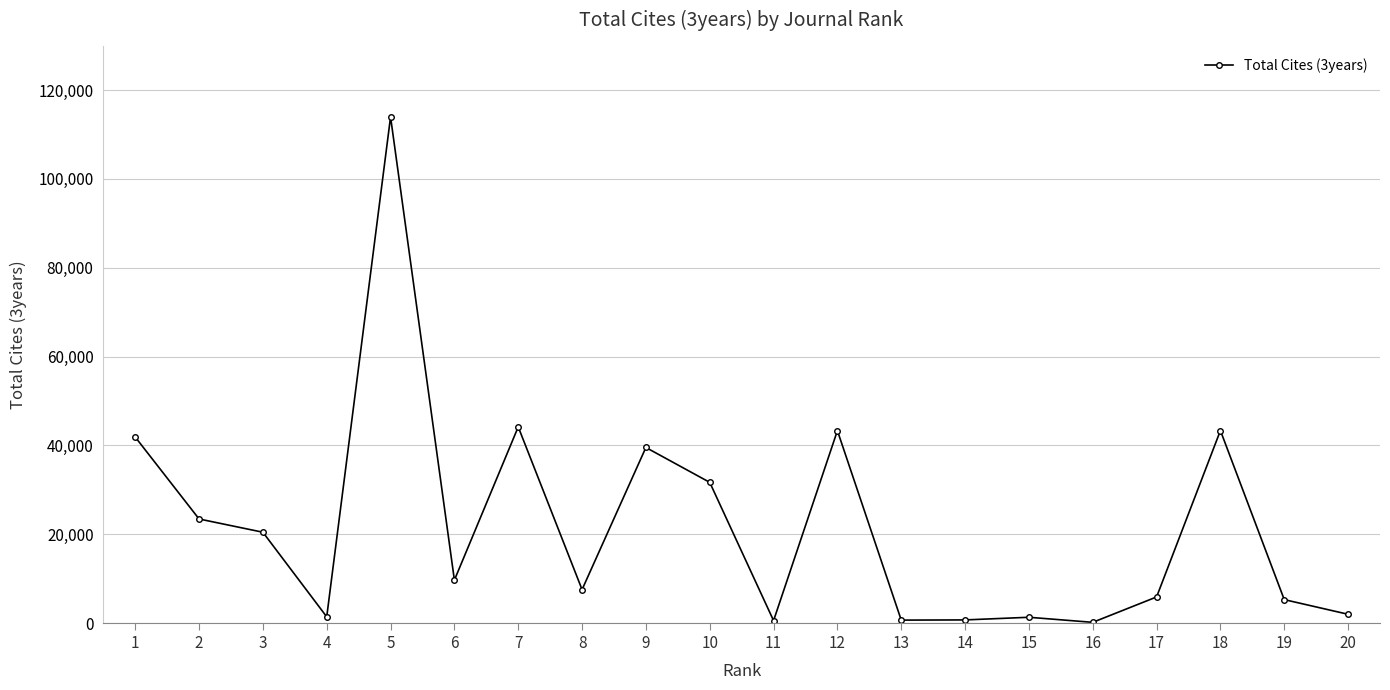

How many lines are shown in the chart?

1